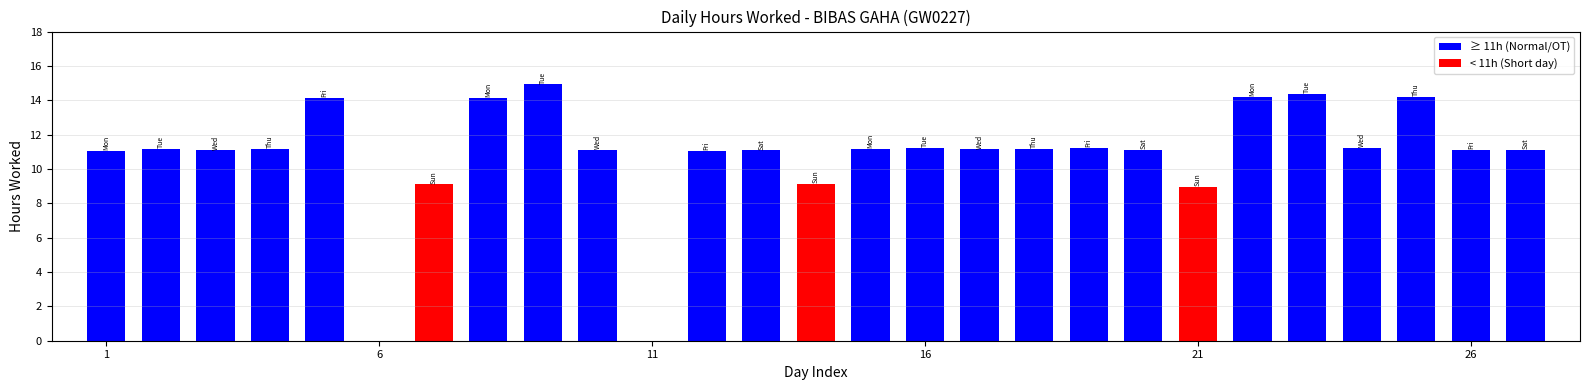

What is the greatest value displayed?

14.9